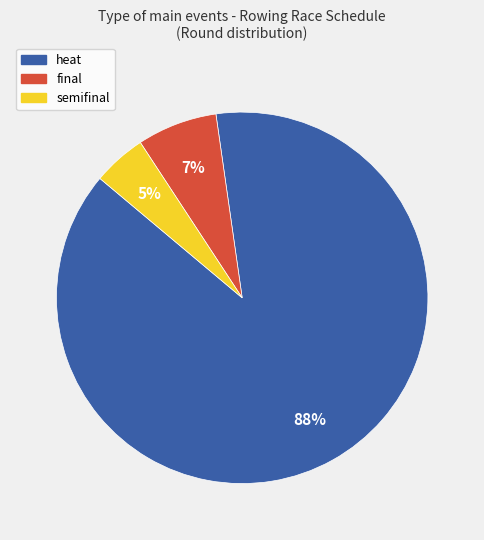

To the nearest percent, what portion does heat represent?

88%